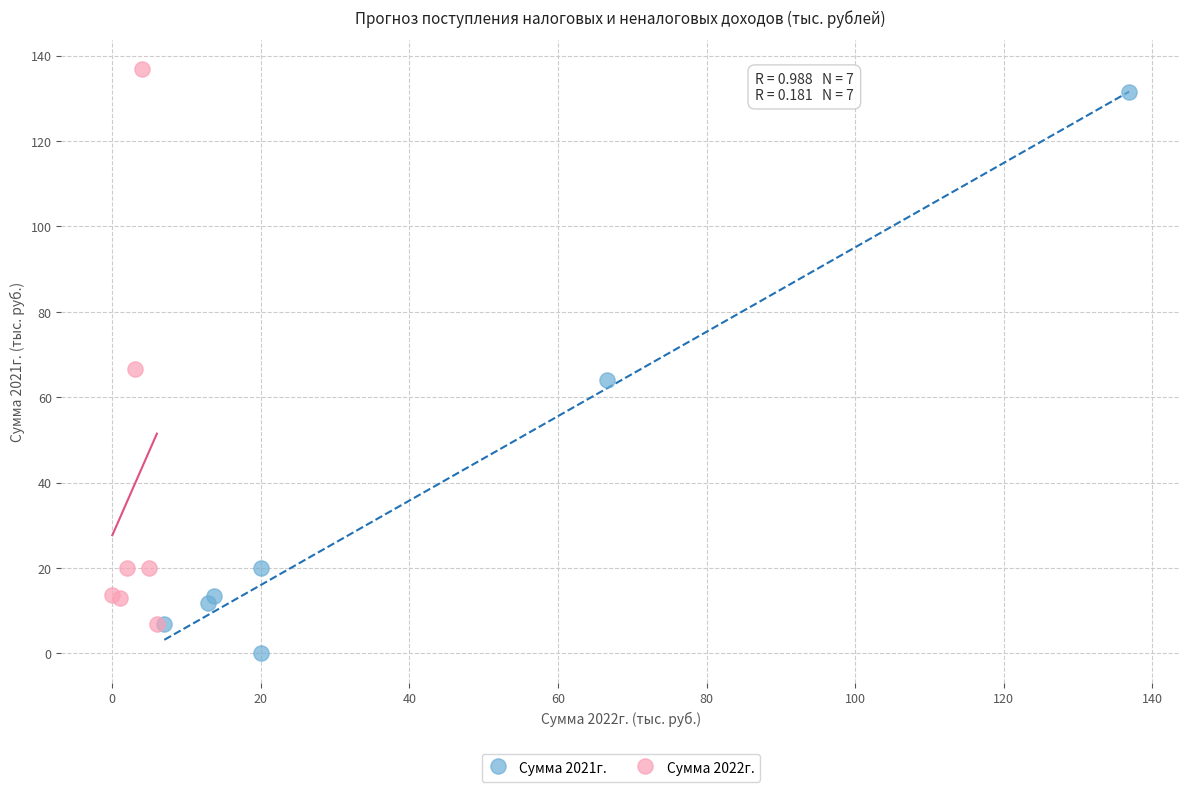

Which series contains the lowest Y value?

Сумма 2021г.